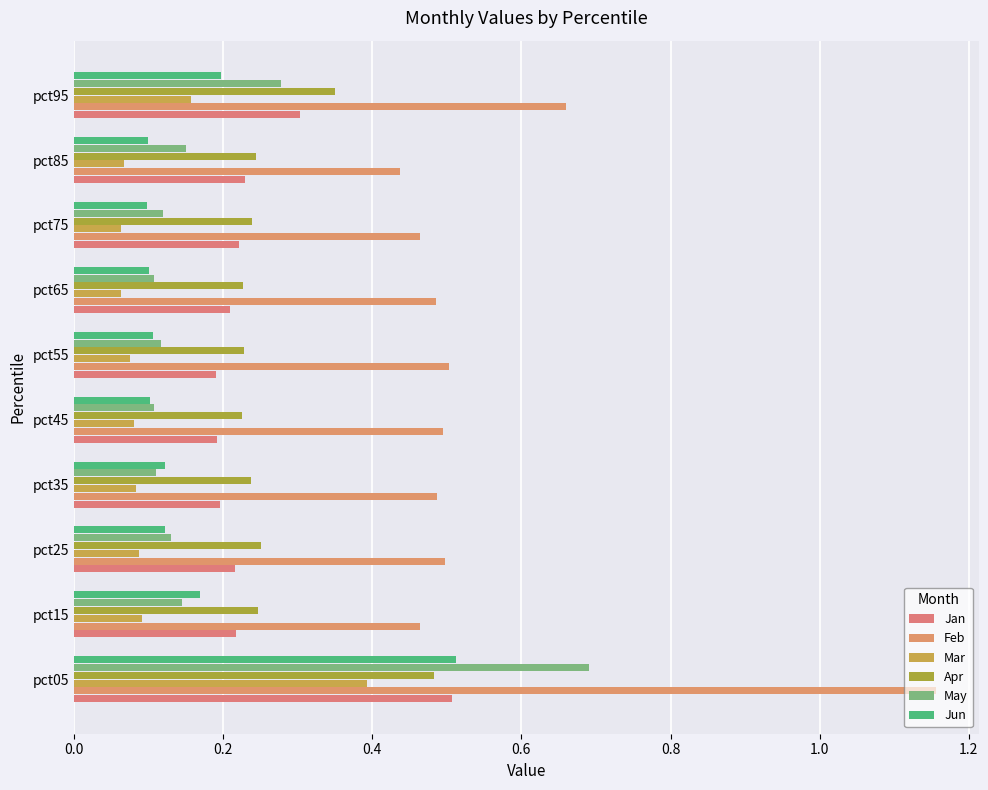

How many distinct data groups are displayed?

6